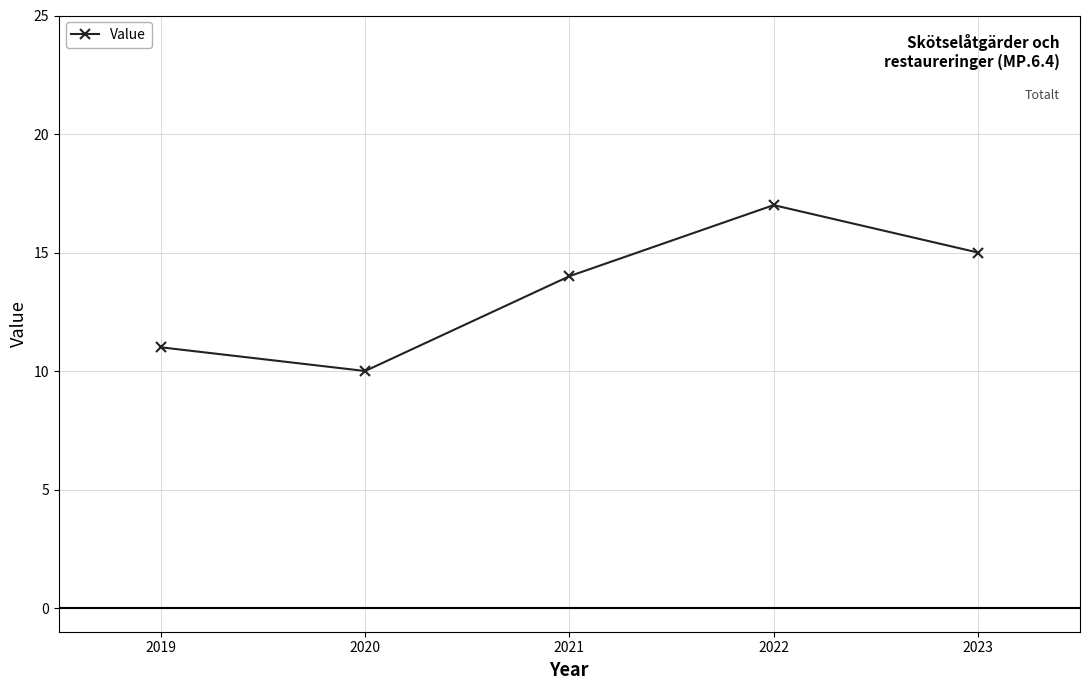

Reading left to right, extract all data points from this chart.

2019=11	2020=10	2021=14	2022=17	2023=15